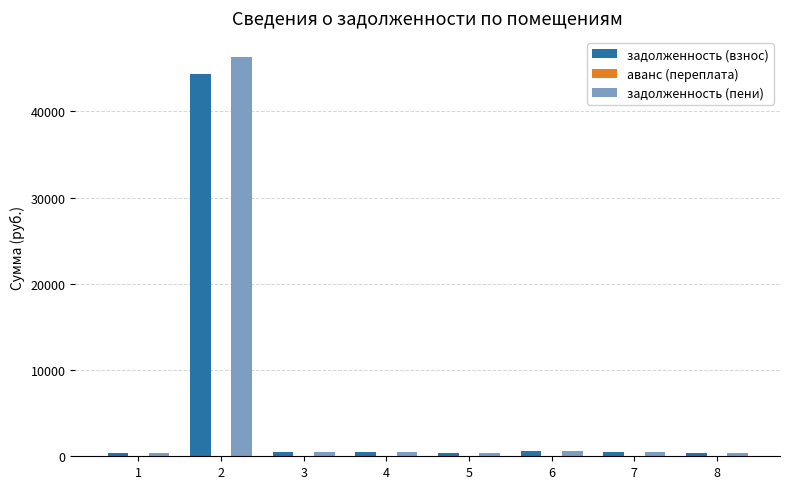

List the series in order of their peak value, highest first.

задолженность (пени), задолженность (взнос)